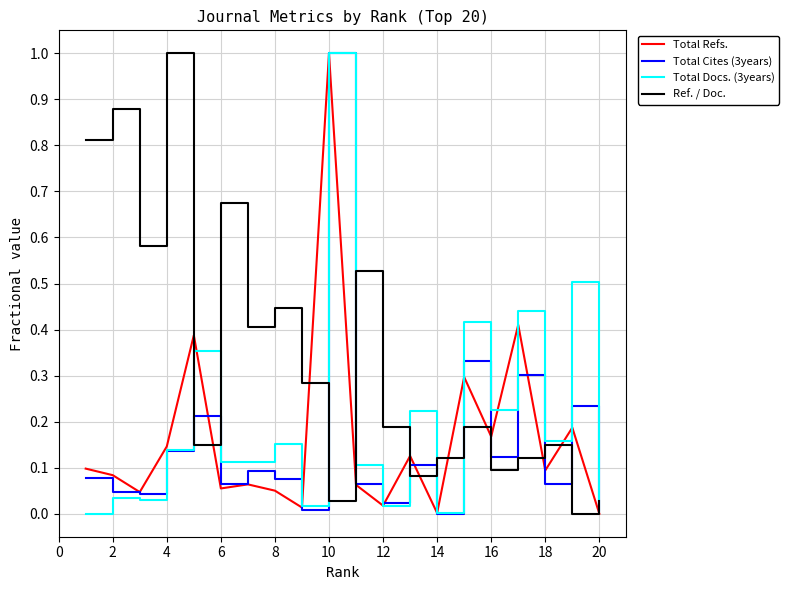

What is the maximum value for Total Refs.?

1.0